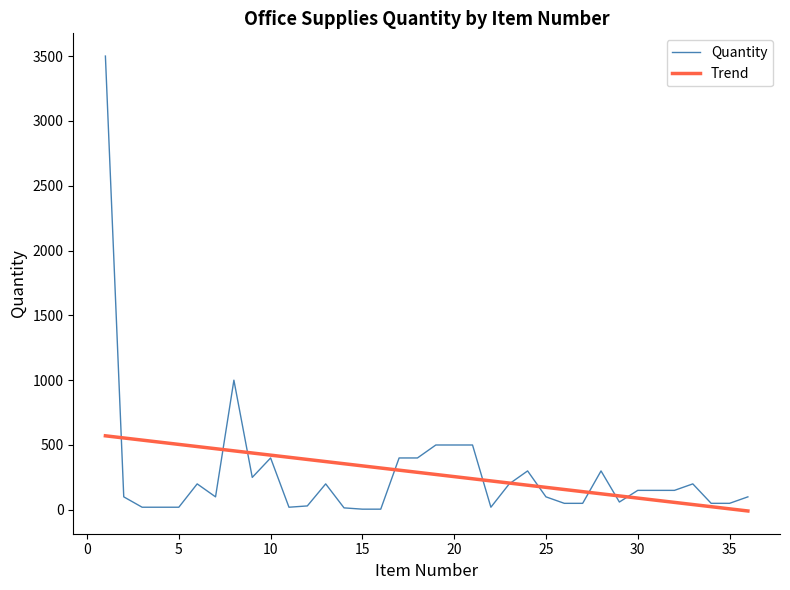

What is the highest value of the Trend series?

570.9